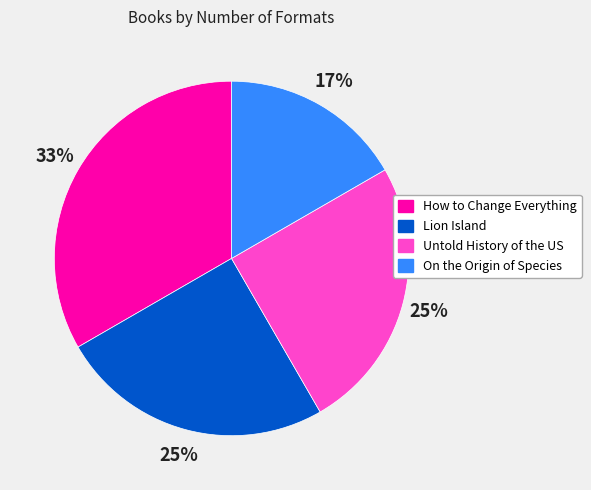

To the nearest percent, what is the combined percentage of Lion Island and On the Origin of Species?

42%